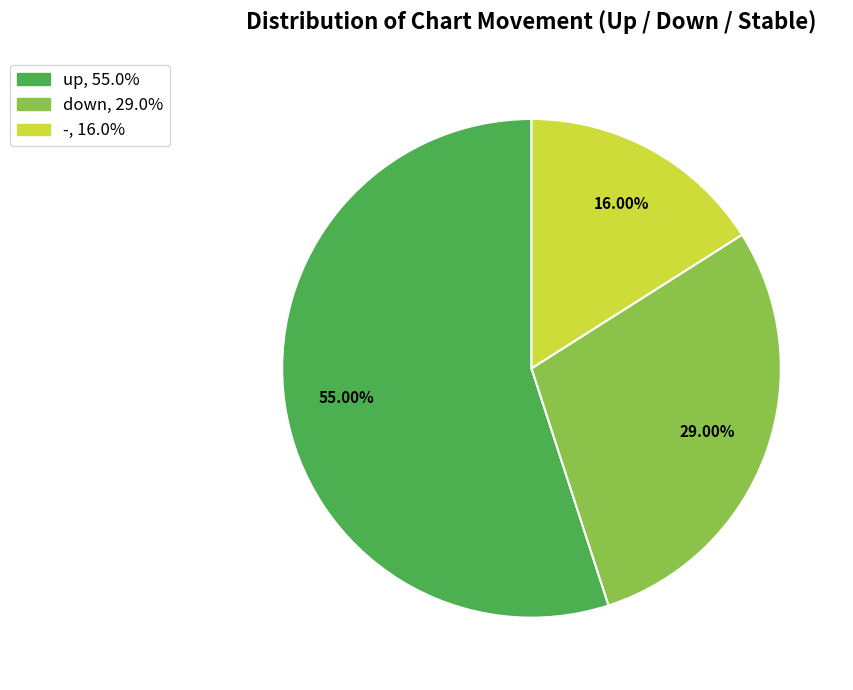

Is the sum of - and up greater than half?

Yes